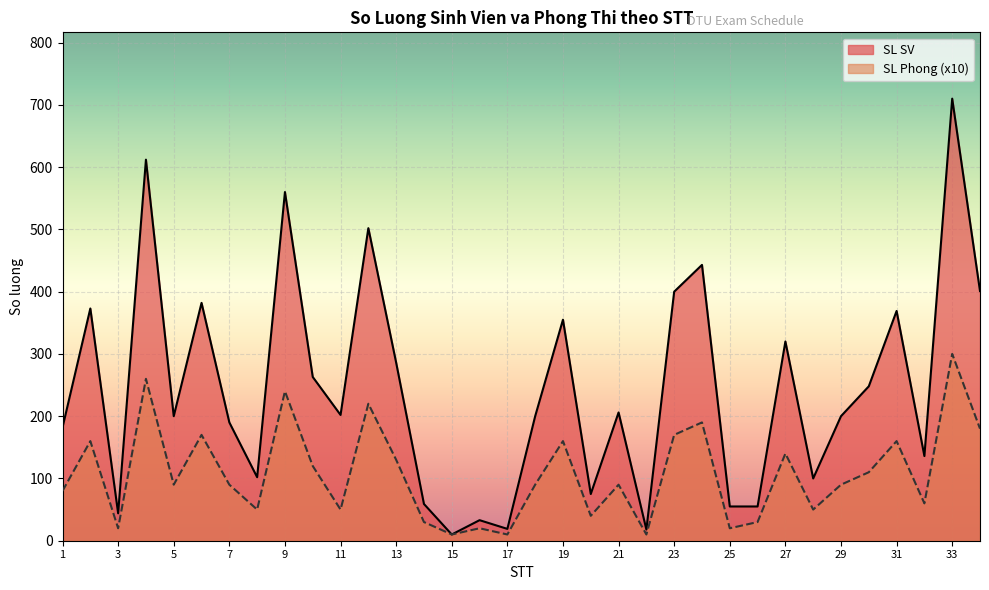

At which category does the chart reach its peak across all series?

33